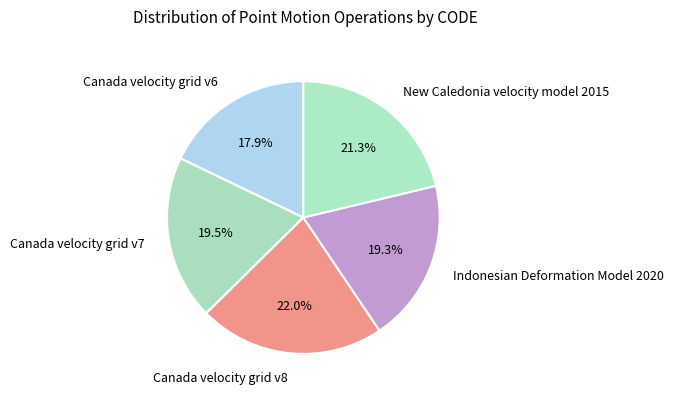

Which slice is the largest?

Canada velocity grid v8